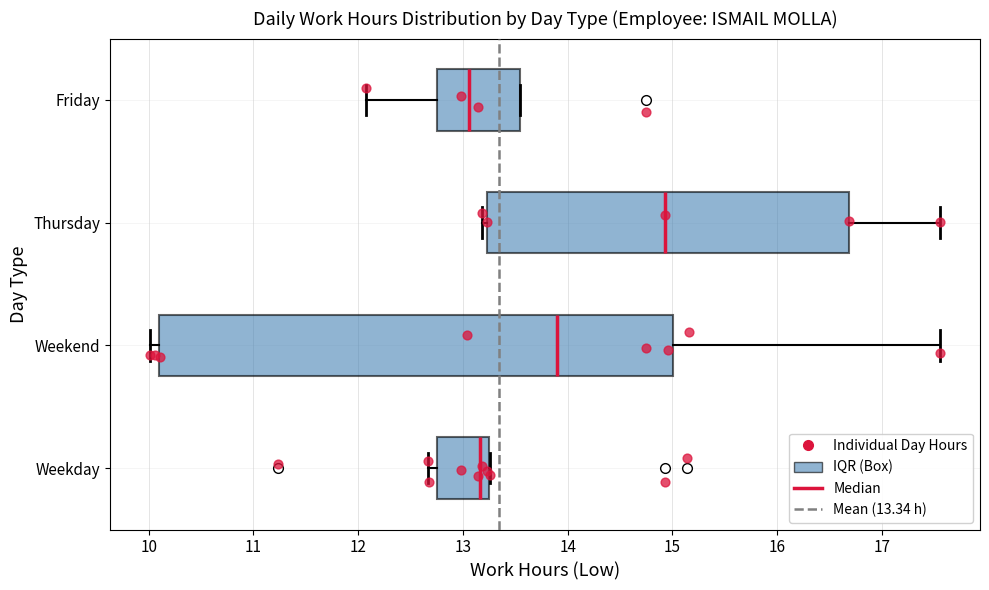

Reading bottom to top, transcribe this box plot: for each box, give where its median line is, the range the box spans, and where its two whiskers end, as read against the x-axis. The values are not printed on the chart, so give them approximately, as read against the axis.

Weekday: median 13.2, box 12.8 to 13.3, whiskers 12.7 to 13.3
Weekend: median 13.9, box 10.1 to 15.0, whiskers 10.0 to 17.6
Thursday: median 14.9, box 13.2 to 16.7, whiskers 13.2 (just left of the box's left edge) to 17.6
Friday: median 13.1, box 12.8 to 13.5, whiskers 12.1 to 13.5